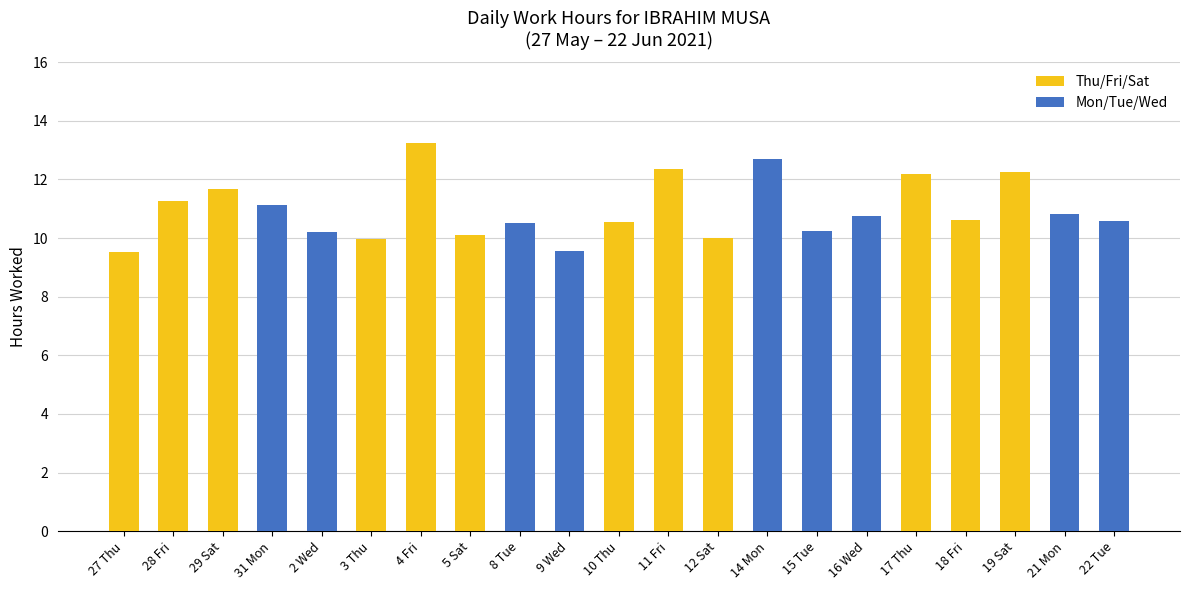

What is the sum of the values at 31 Mon and 3 Thu?

21.1